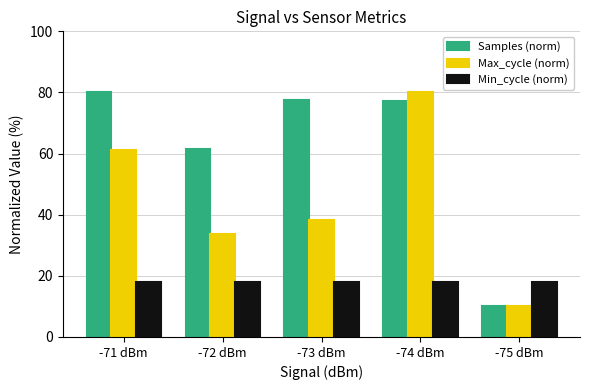

What are all the series names shown in the legend?

Samples (norm), Max_cycle (norm), Min_cycle (norm)